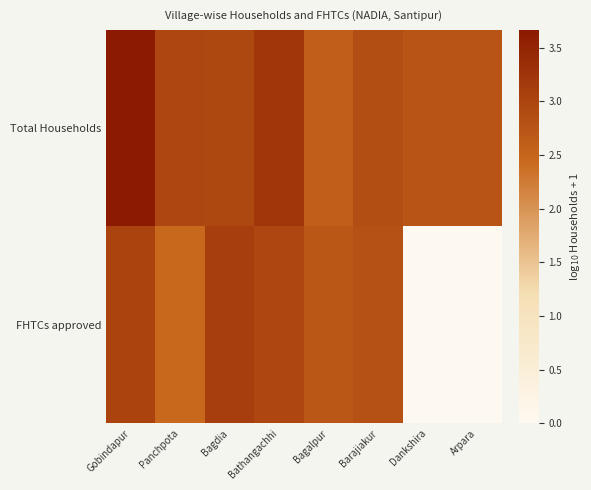

Which series has the largest total across all categories?

Total Households